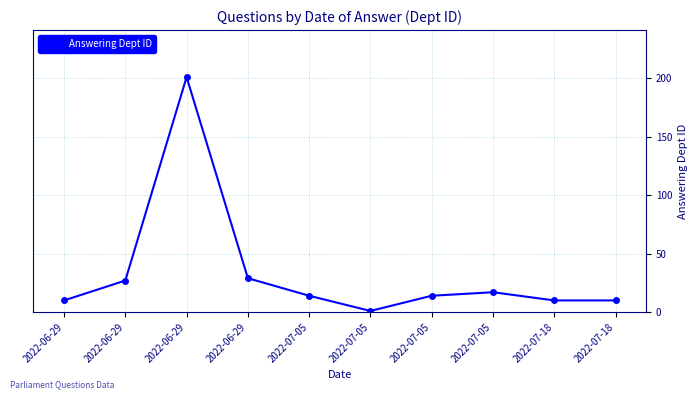

Where does the data first go above 14?

2022-06-29